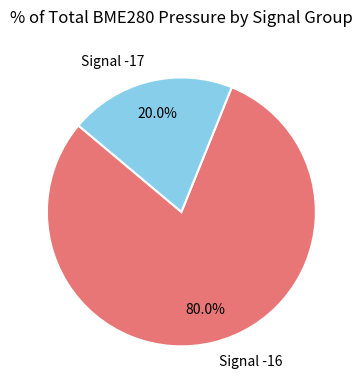

What is the smallest slice in the pie chart?

Signal -17